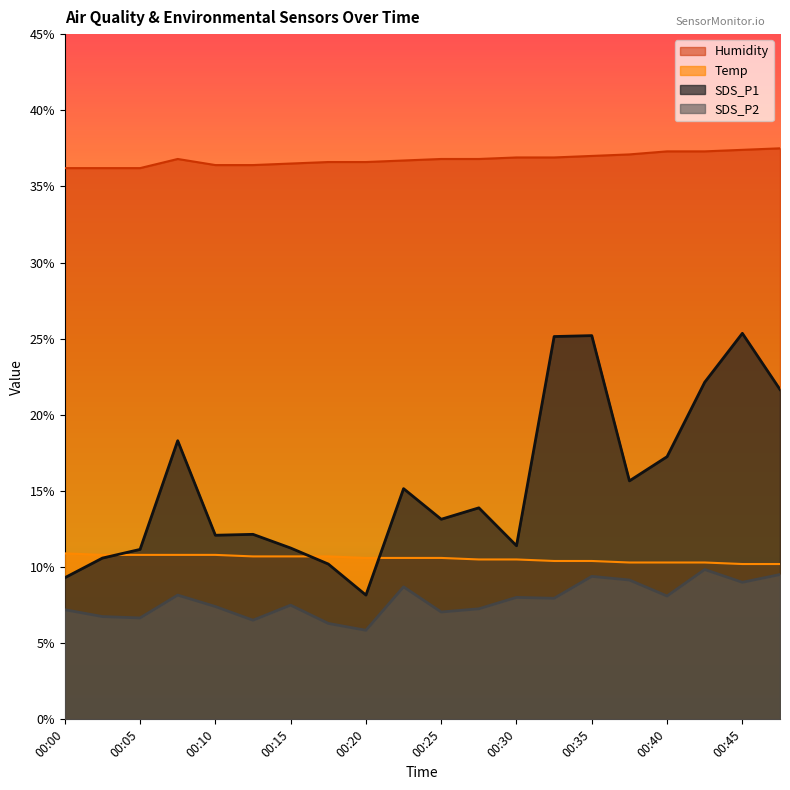

Where is the first local minimum for SDS_P1?

00:10